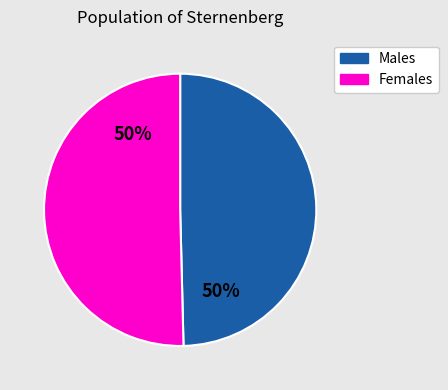

To the nearest percent, what is the average slice percentage?

50%